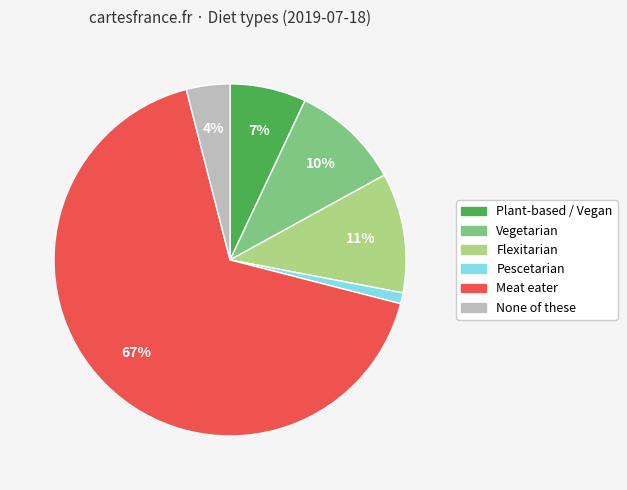

To the nearest percent, what portion does Vegetarian represent?

10%